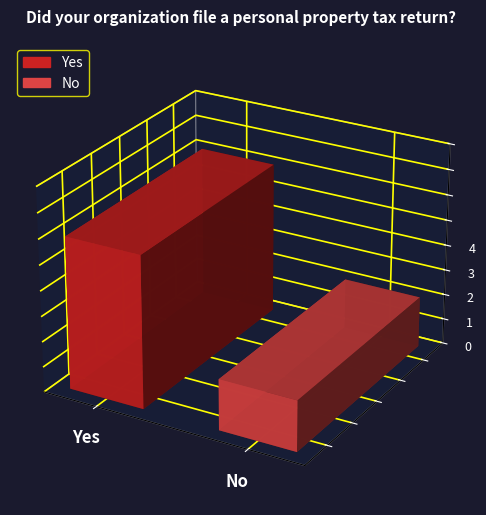

What is the label of the 1st bar from the right?

No